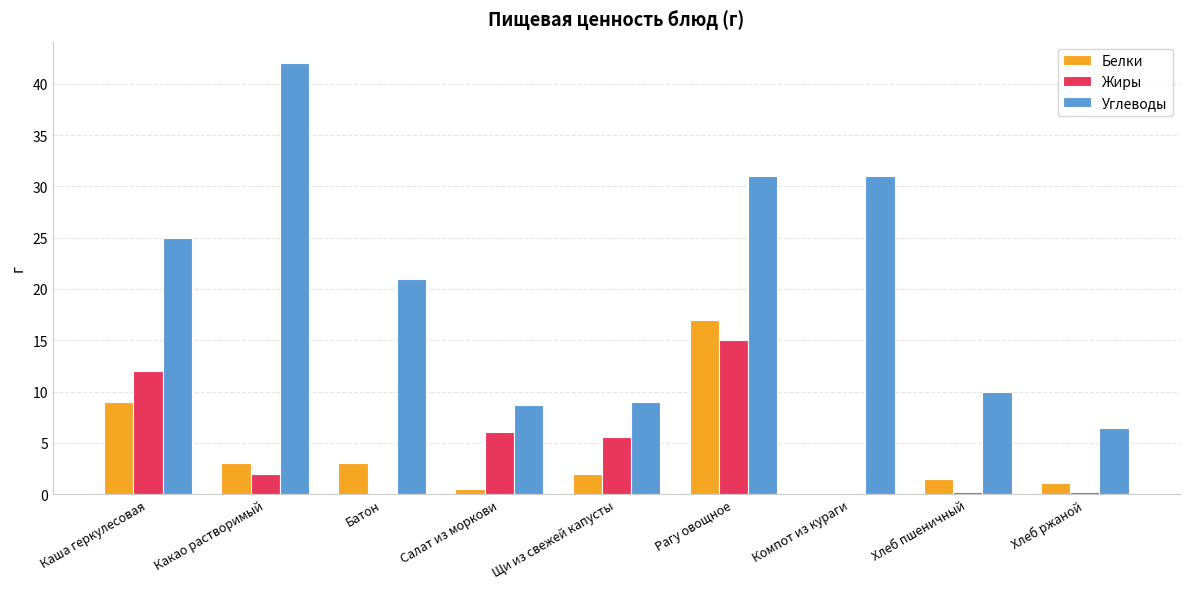

What is the sum of the Углеводы values at Каша геркулесовая and Компот из кураги?

56.0